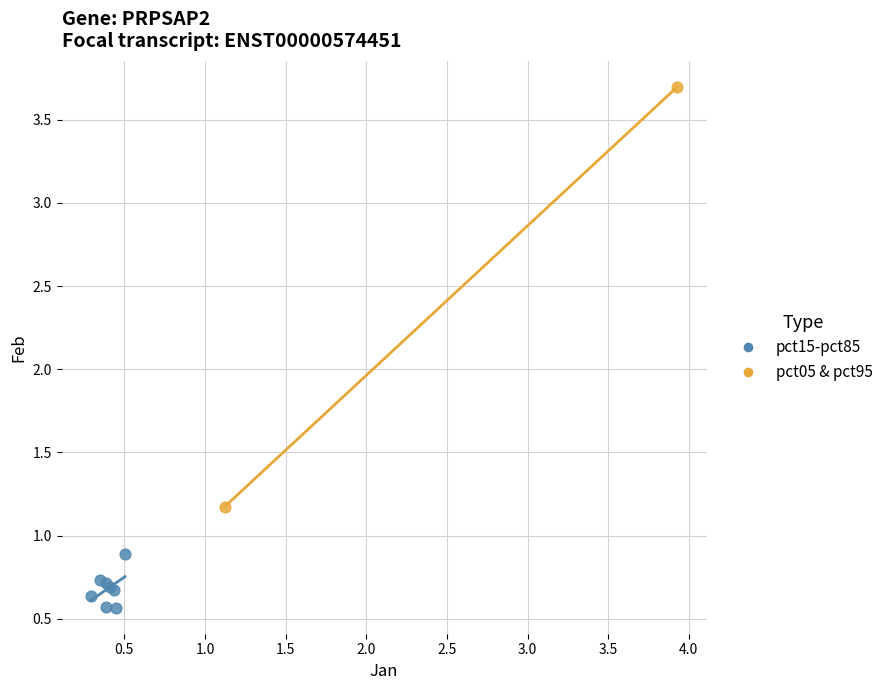

Which series has the largest Y range (max minus min)?

pct05 & pct95